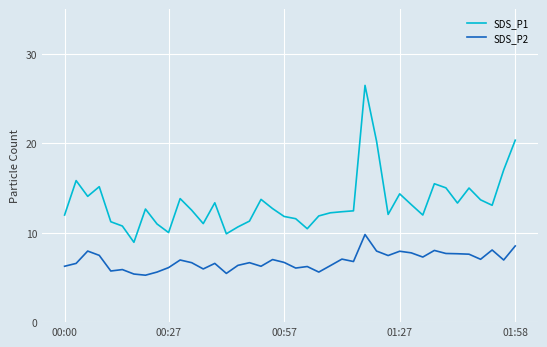

Rank the series by their maximum value, from highest to lowest.

SDS_P1, SDS_P2